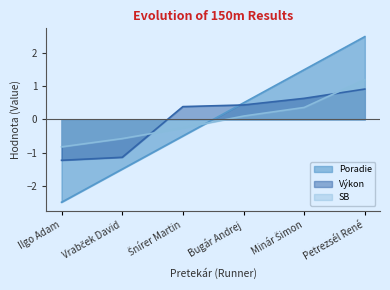

How many values in Poradie are below zero?

3